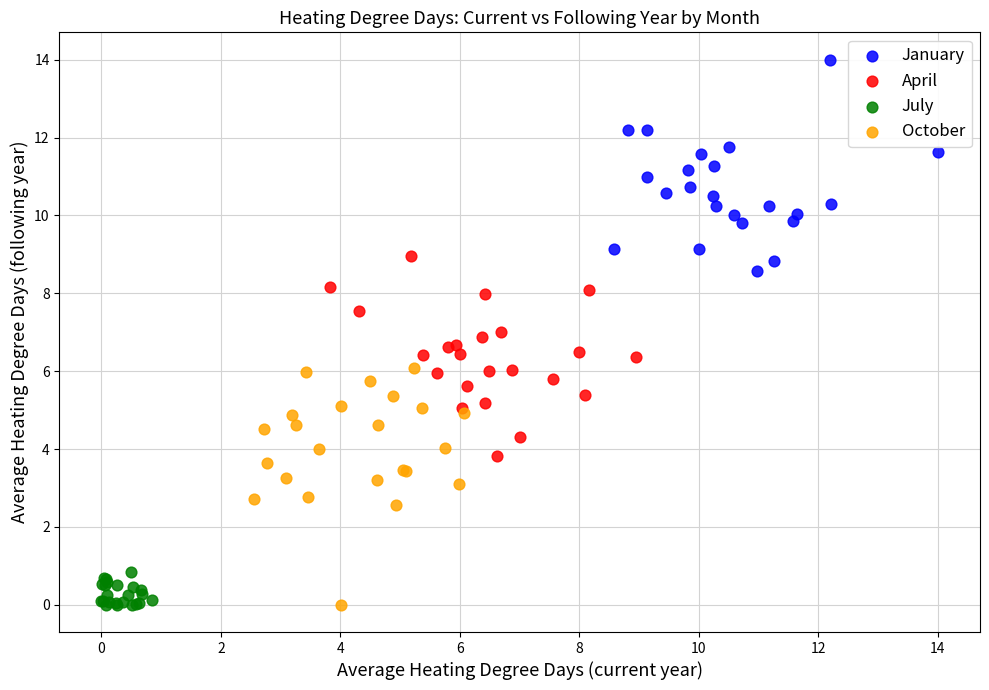

What are all the series names shown in the legend?

January, April, July, October